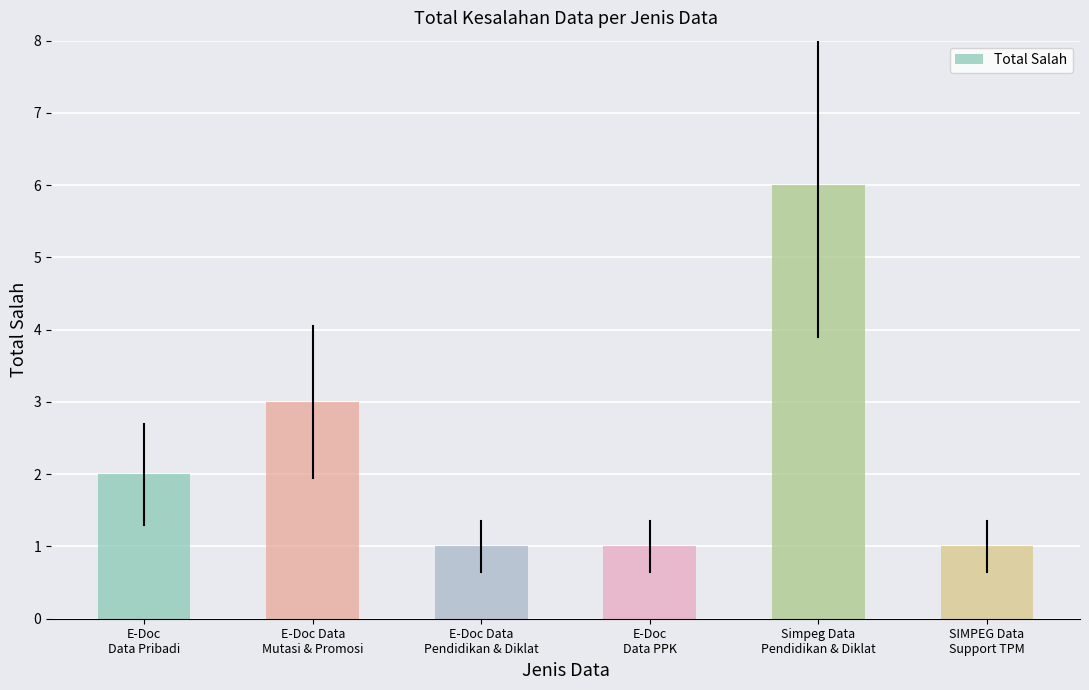

What is the value of the 5th bar from the left?

6